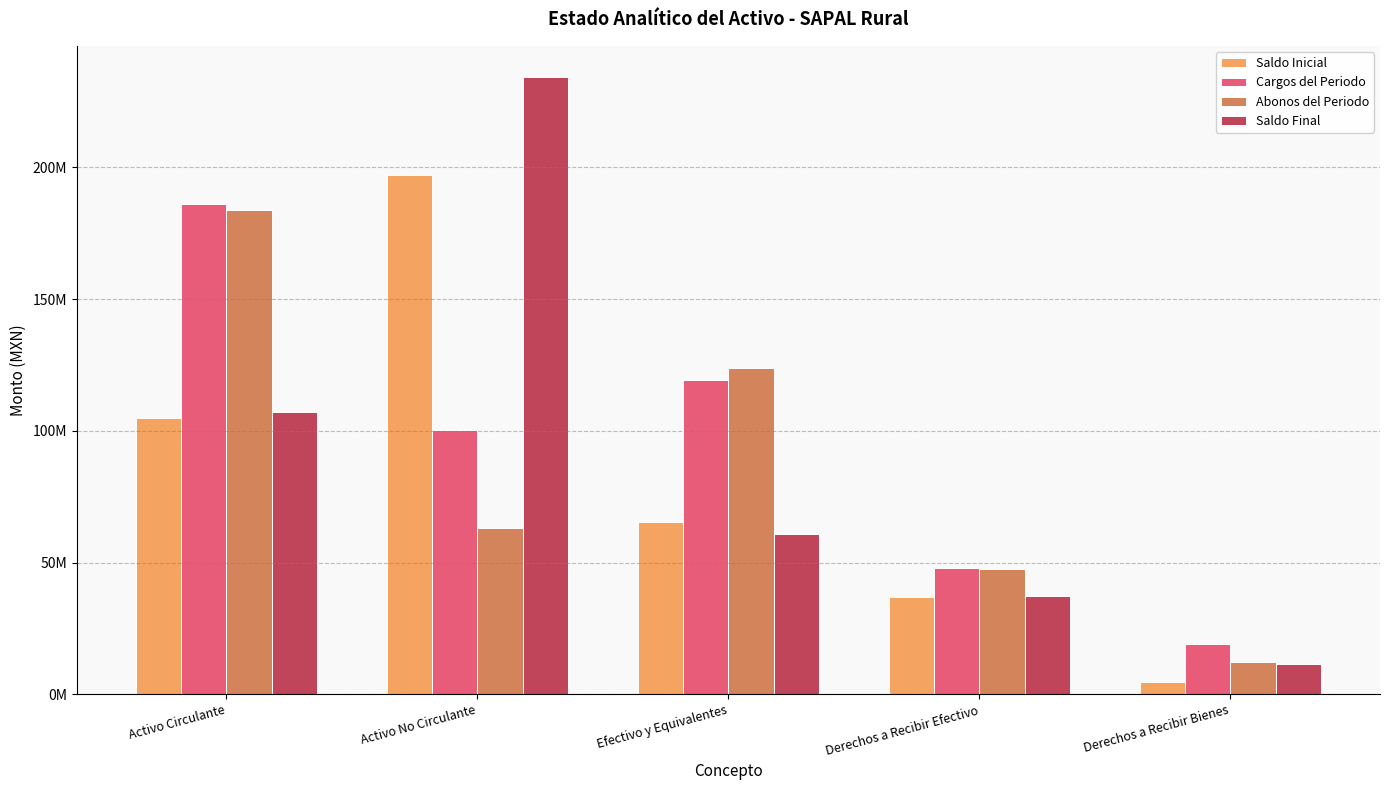

What is the total value across all series at Activo Circulante?

581626285.4